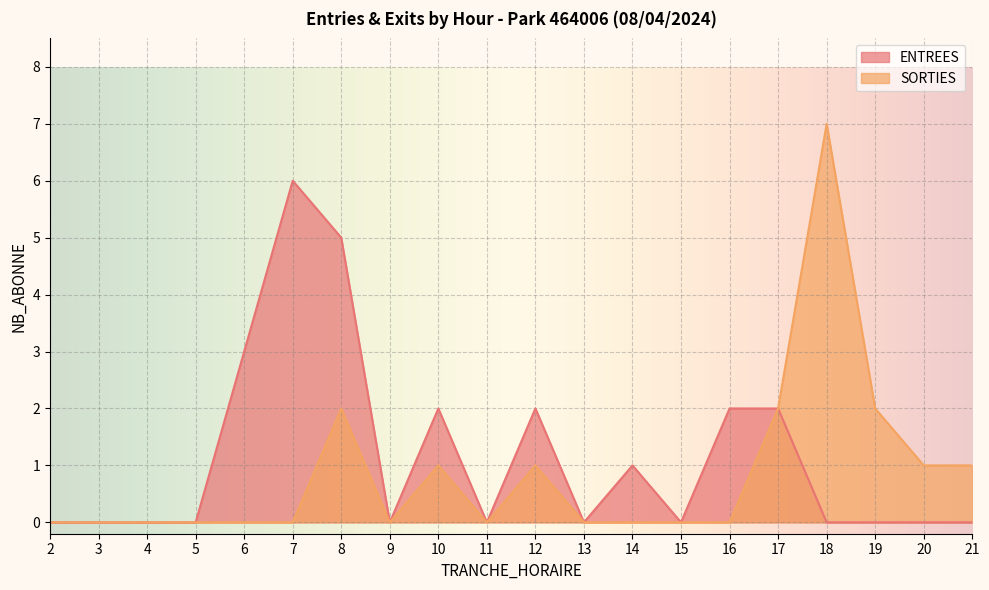

What is the difference between the second highest and second lowest values in the ENTREES series?

5